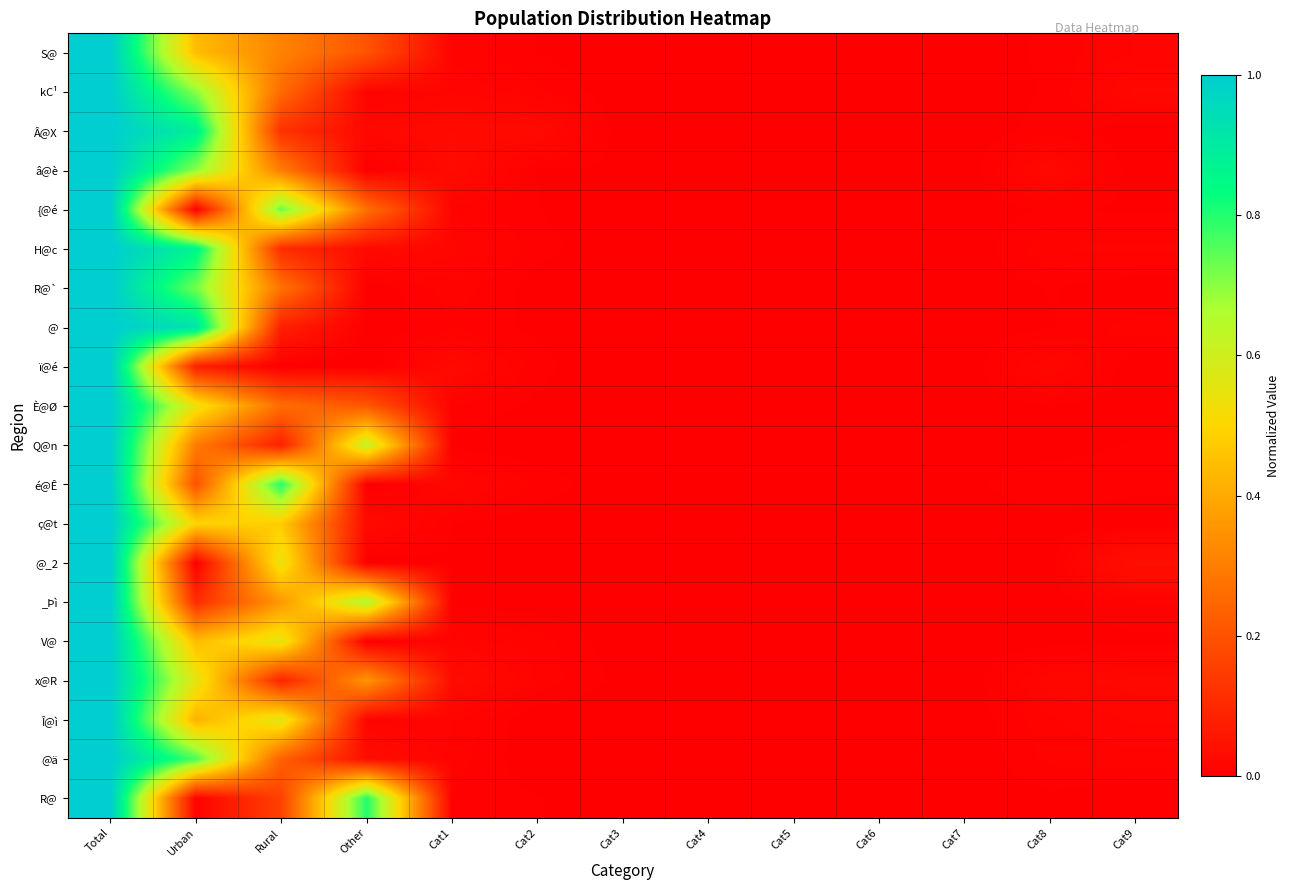

At which category is the sum across all series the highest?

Total